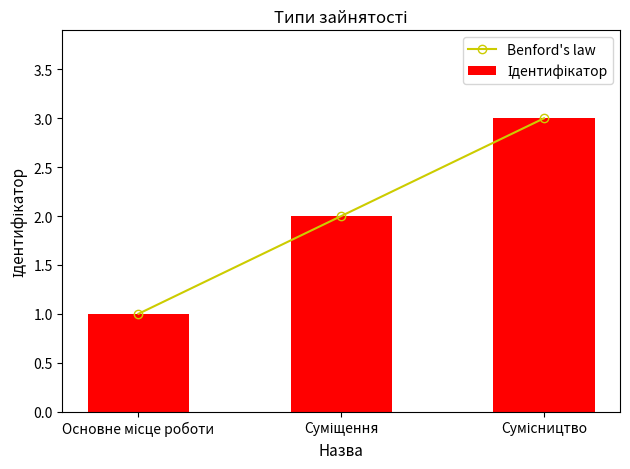

Reading left to right, what are all the values shown in this chart?

Benford's law: Основне місце роботи=1	Суміщення=2	Сумісництво=3
Ідентифікатор: Основне місце роботи=1	Суміщення=2	Сумісництво=3